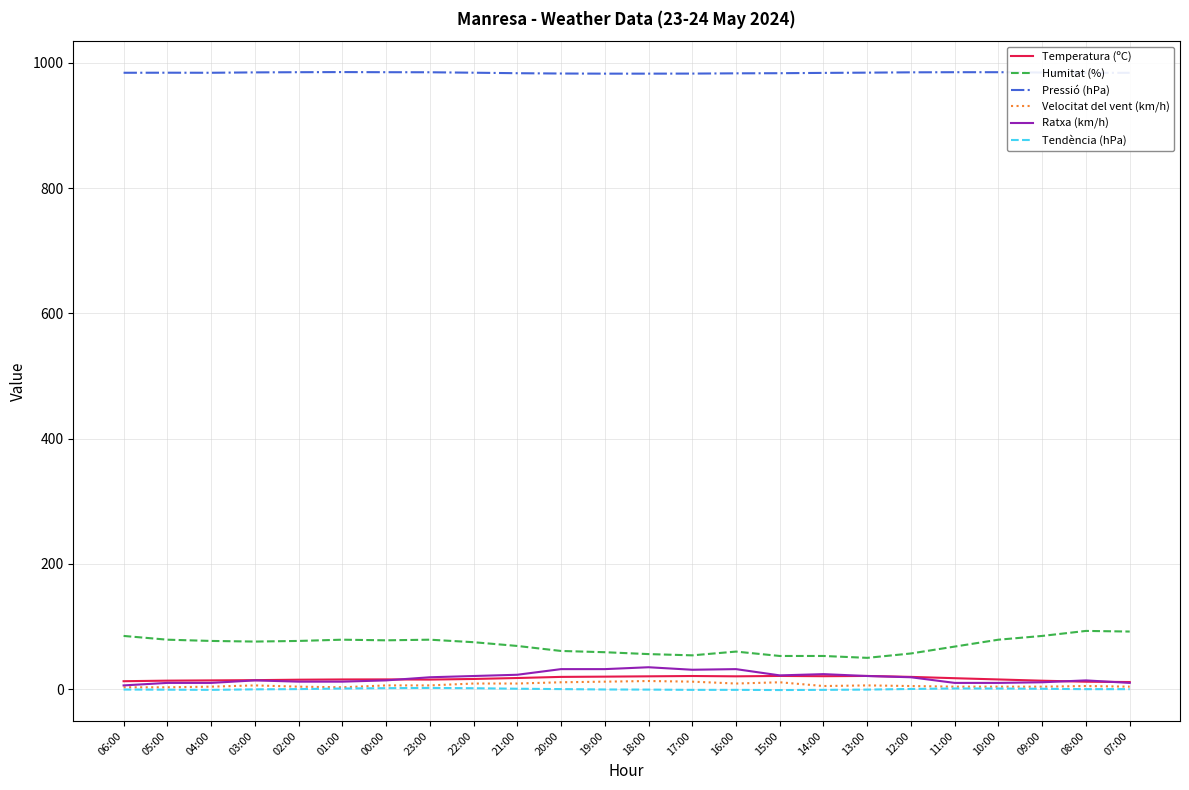

True or false: Temperatura (ºC) and Humitat (%) intersect in this chart.

False